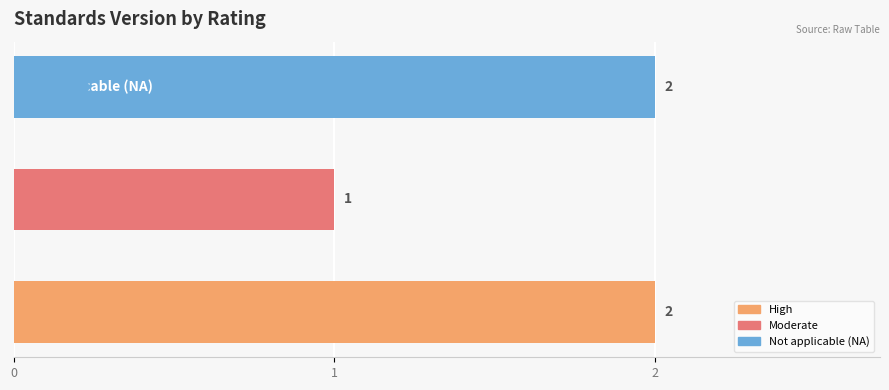

Reading top to bottom, transcribe all the data shown in this chart.

2	1	2